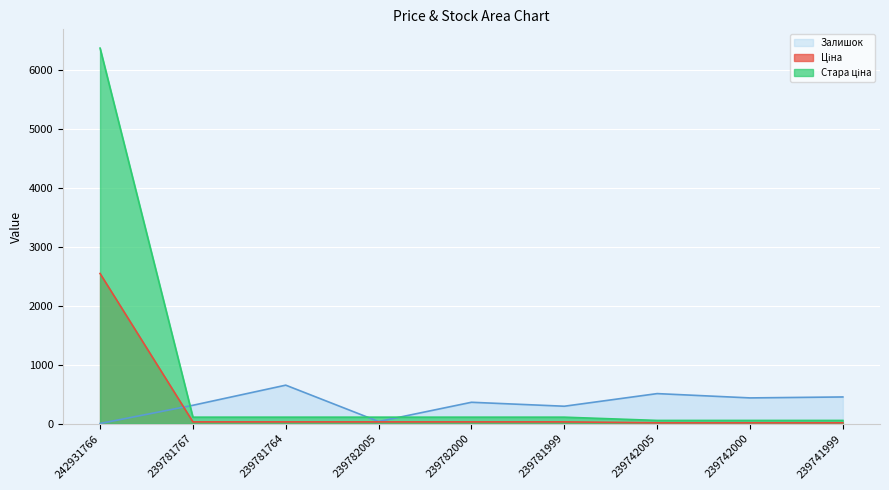

What is the difference between the highest and lowest values at 239742000?

421.5